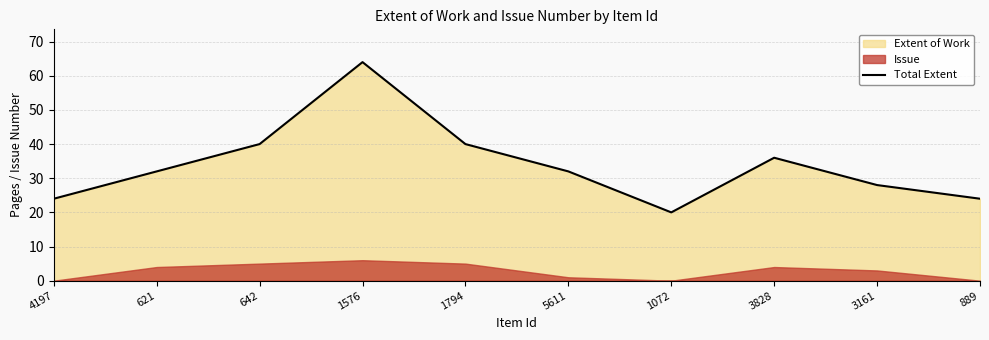

What position from the left is 1072?

7